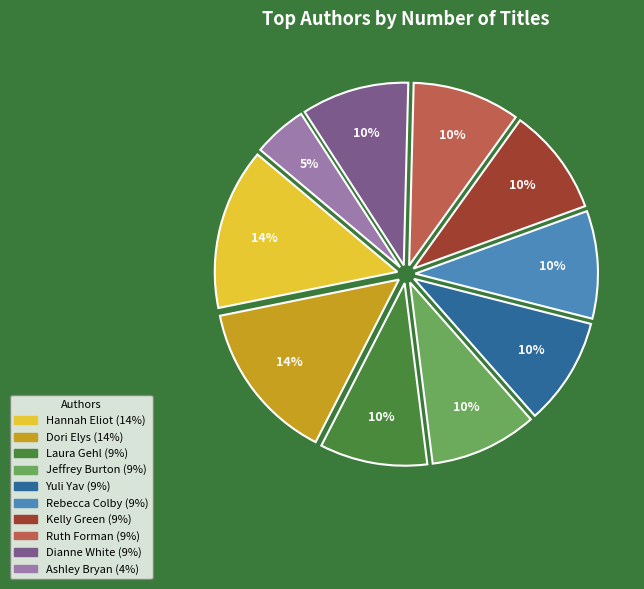

To the nearest percent, what percentage of the pie is Hannah Eliot?

14%